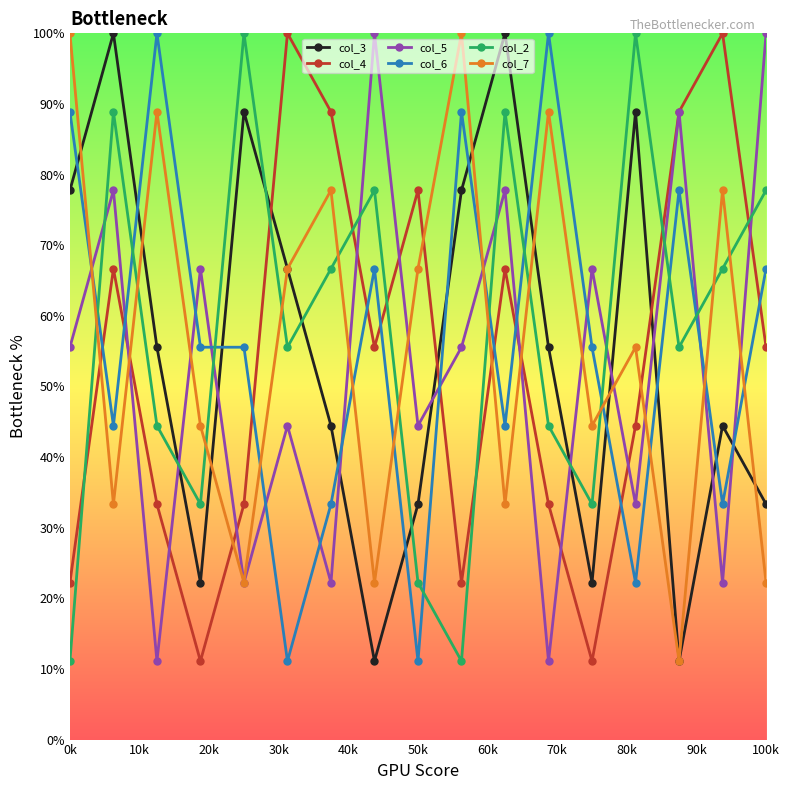

What is the difference between the maximum and minimum values in the col_3 series?

88.9